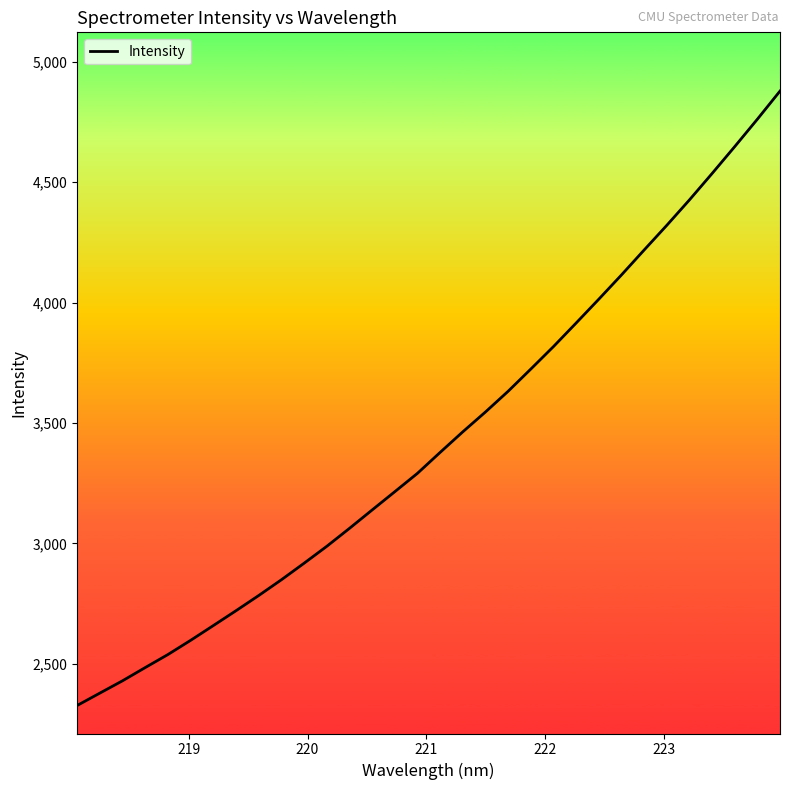

How many values are below 3377?

16